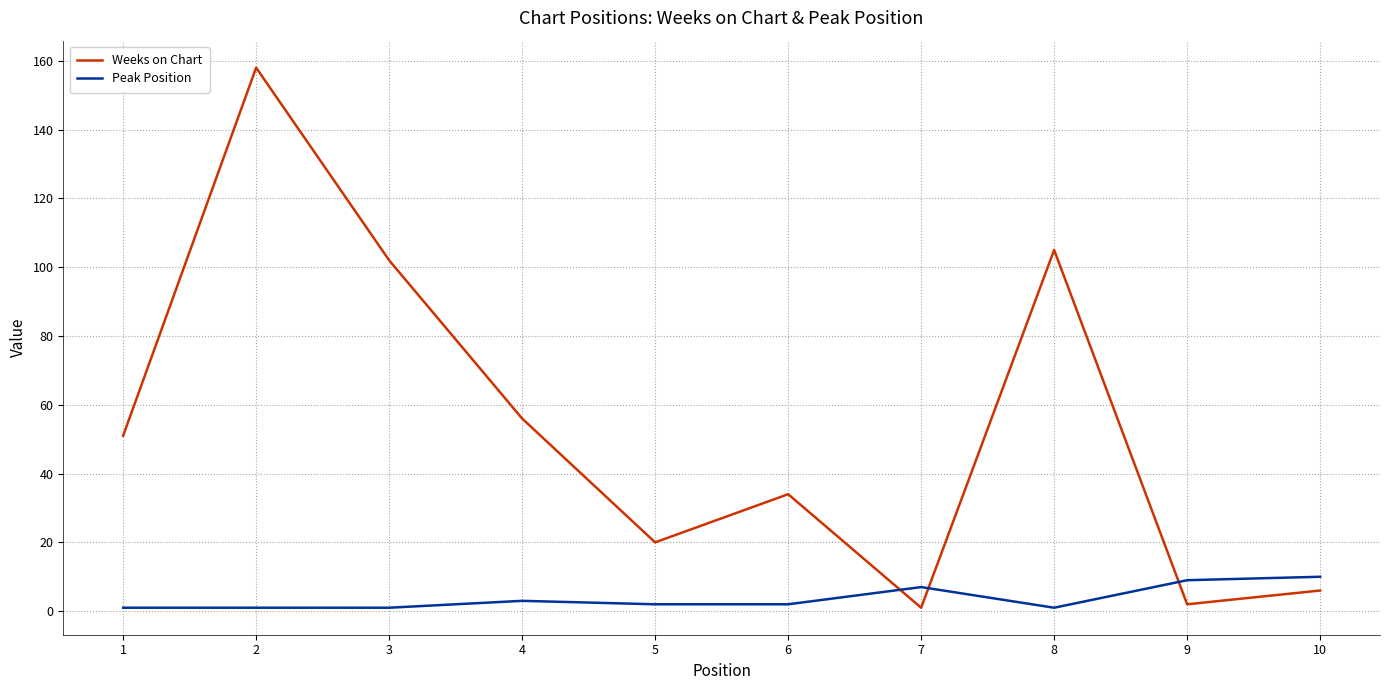

Reading left to right, list all the values displayed in this chart.

Weeks on Chart: 1=51	2=158	3=102	4=56	5=20	6=34	7=1	8=105	9=2	10=6
Peak Position: 1=1	2=1	3=1	4=3	5=2	6=2	7=7	8=1	9=9	10=10